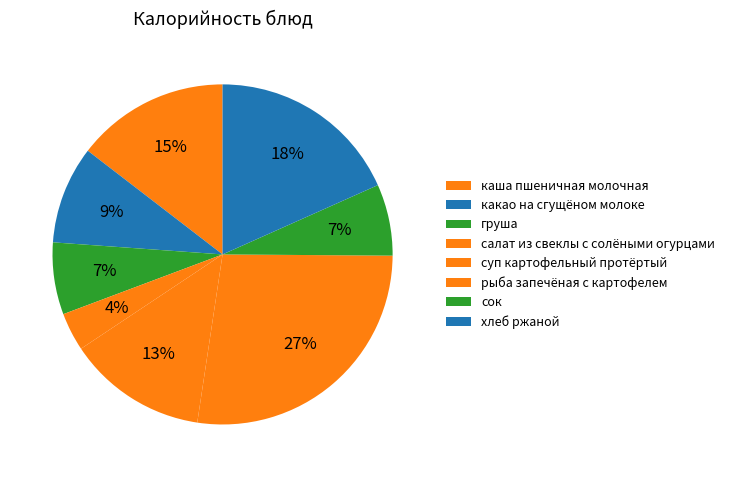

Is there a majority slice in this chart?

No